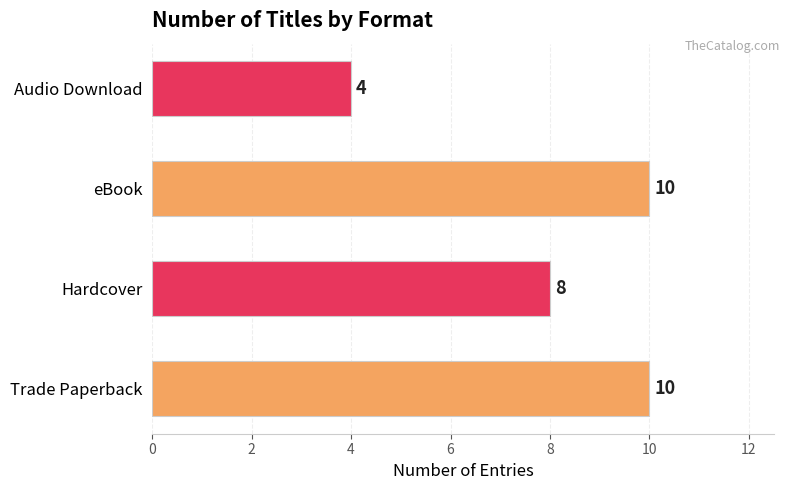

How many values are between 8 and 10?

3